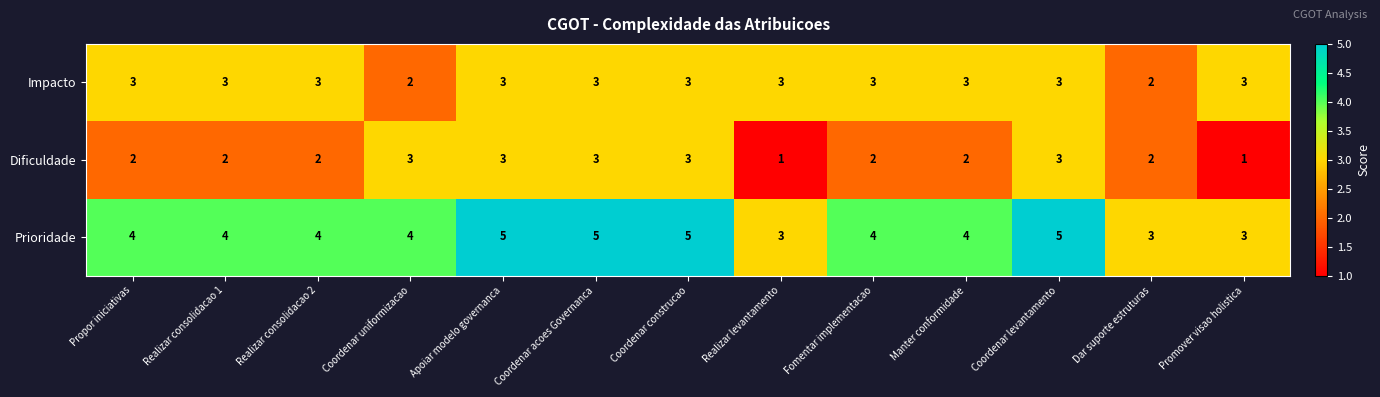

At how many categories does at least one series exceed 2?

13